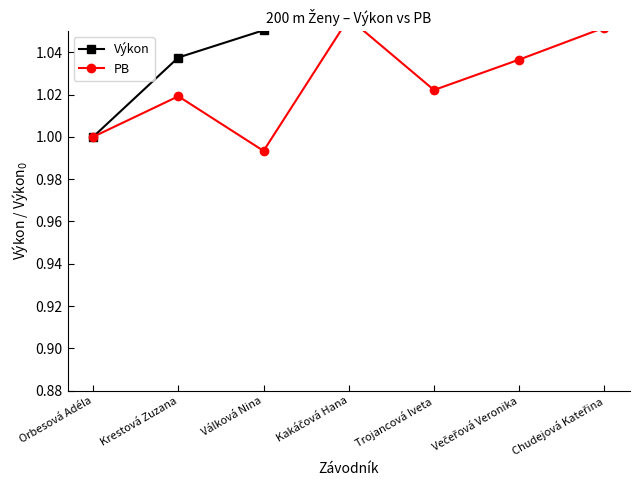

What is the total value across all series at Krestová Zuzana?

2.1